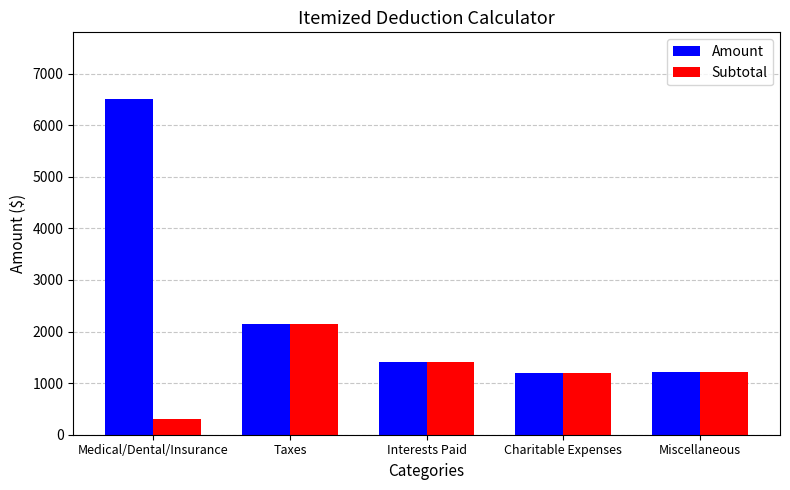

At how many categories does at least one series exceed 3080?

1